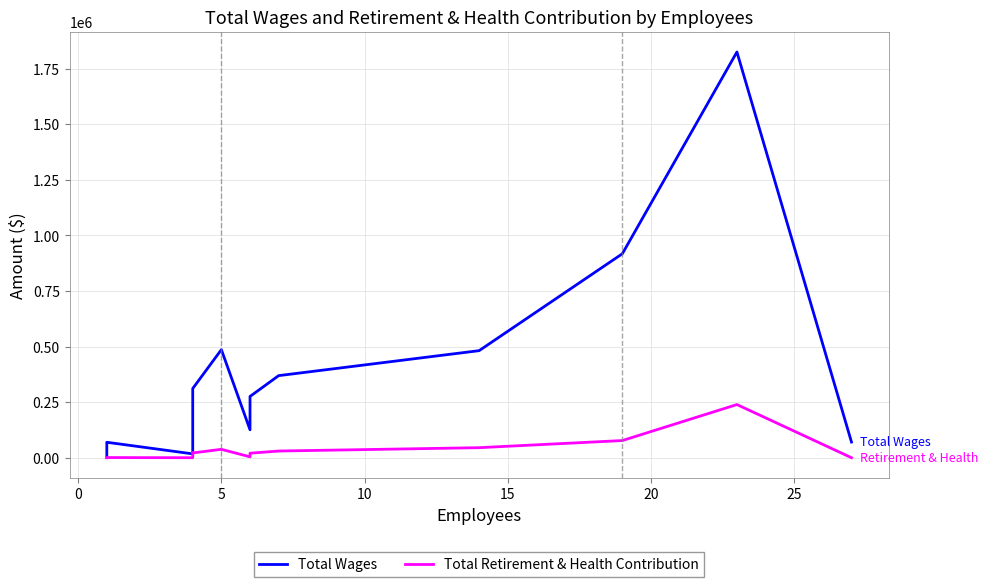

Is it true that Total Wages equals 1351800 at 11?

False